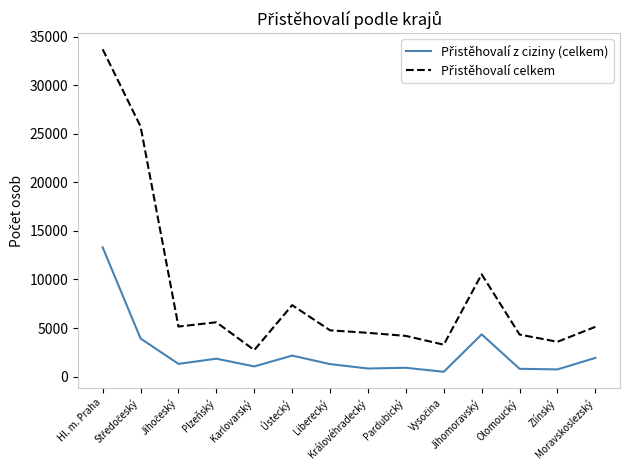

Between Liberecký and Královéhradecký, which is larger?

Liberecký